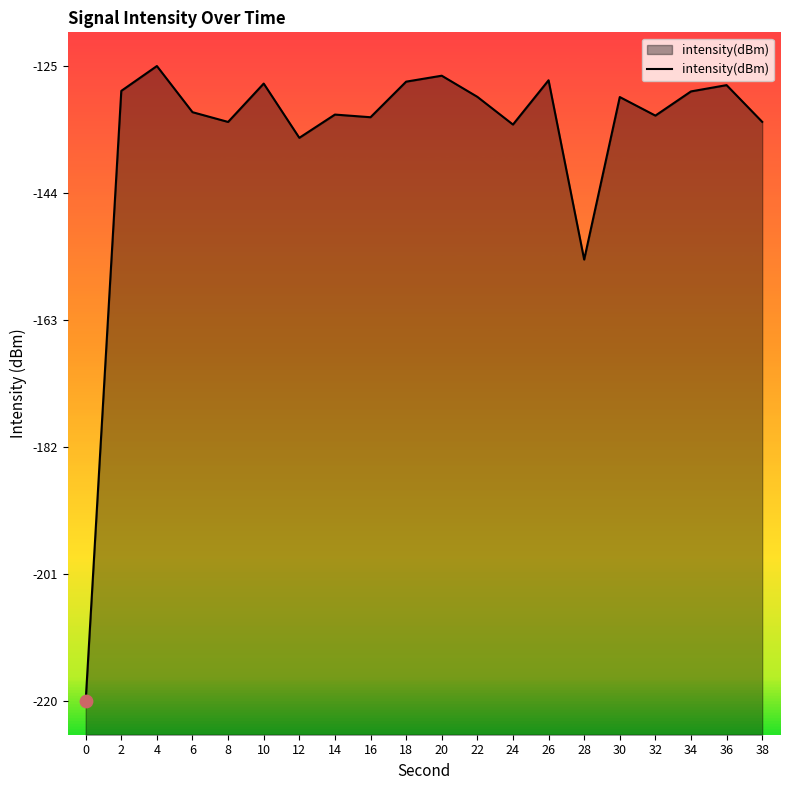

Between 22 and 8, which is larger?

22